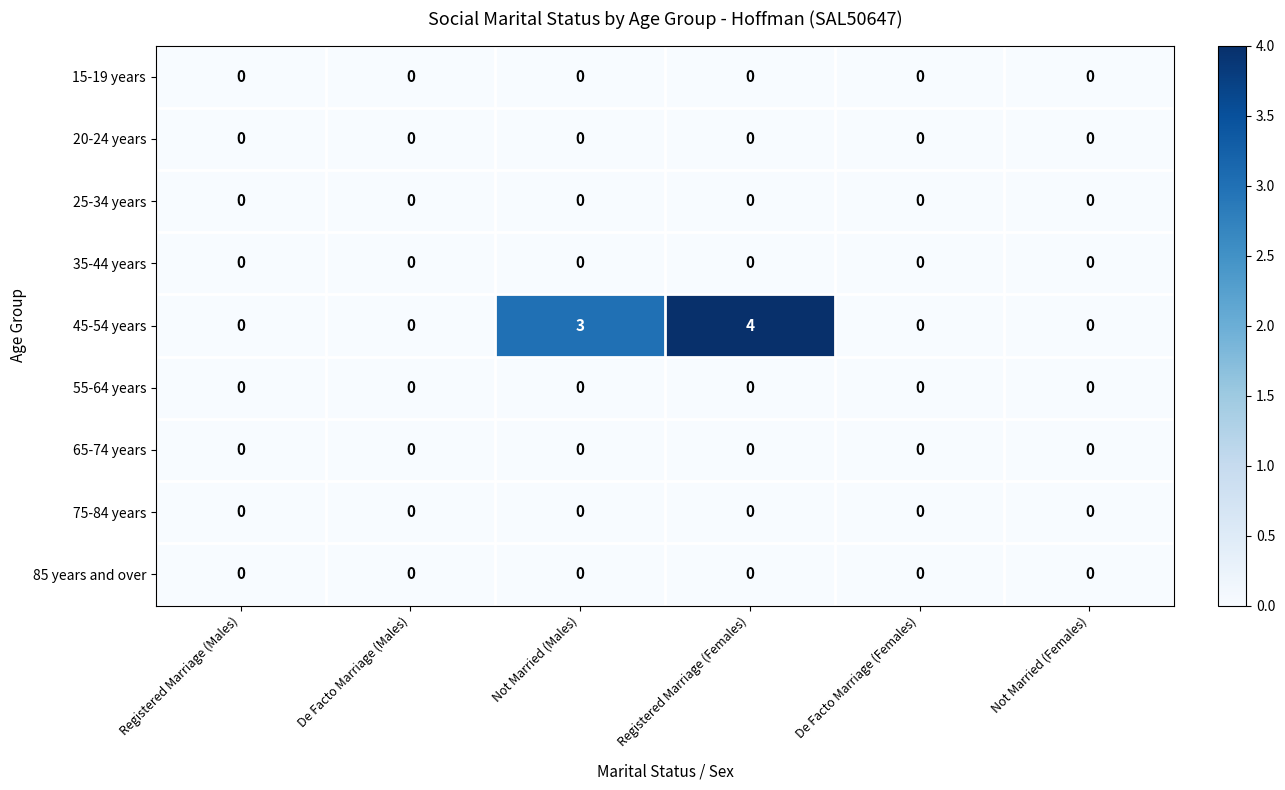

Which series has the largest range (max minus min)?

45-54 years